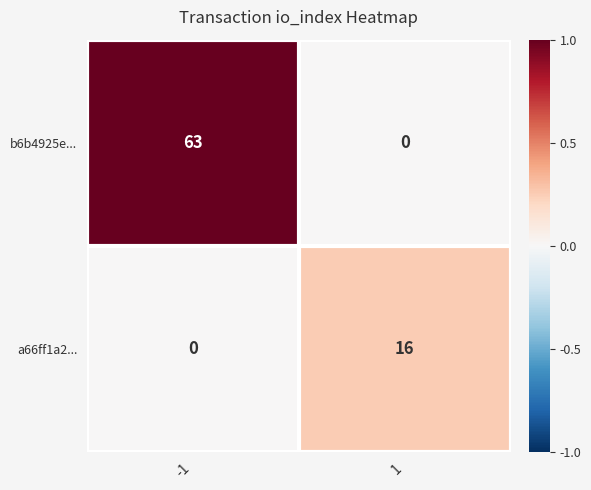

How many categories are shown in the chart?

2